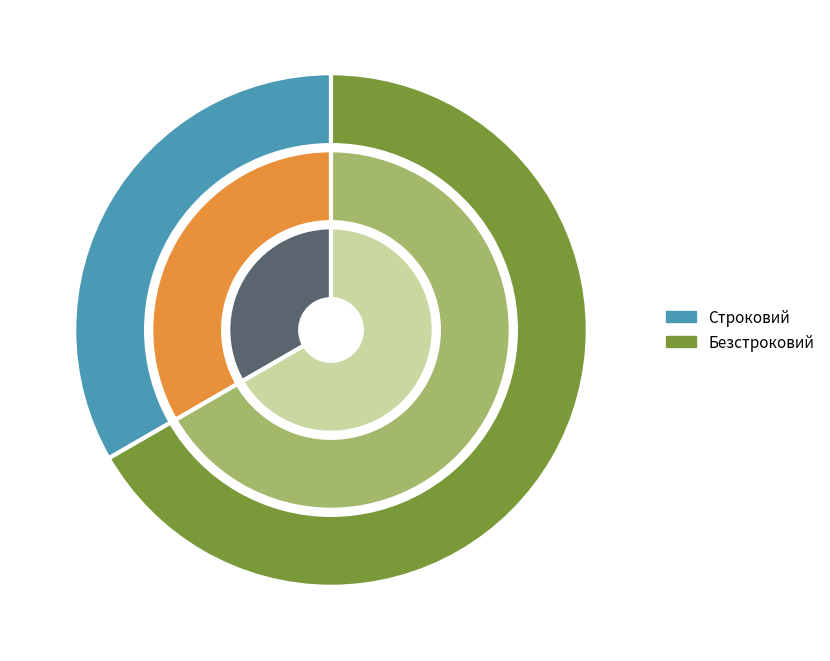

Do Безстроковий and Строковий together represent more than half of the pie?

Yes